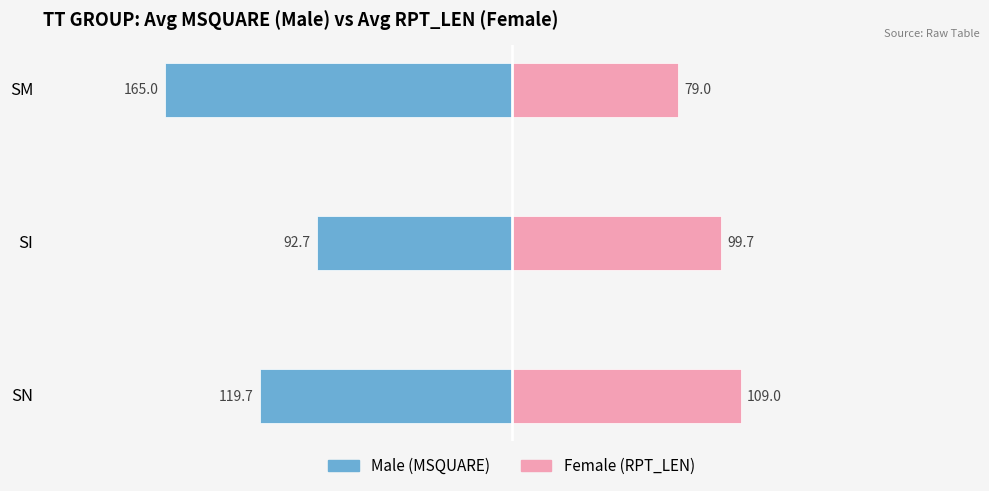

Between SI and SM, which series saw the biggest shift?

Male